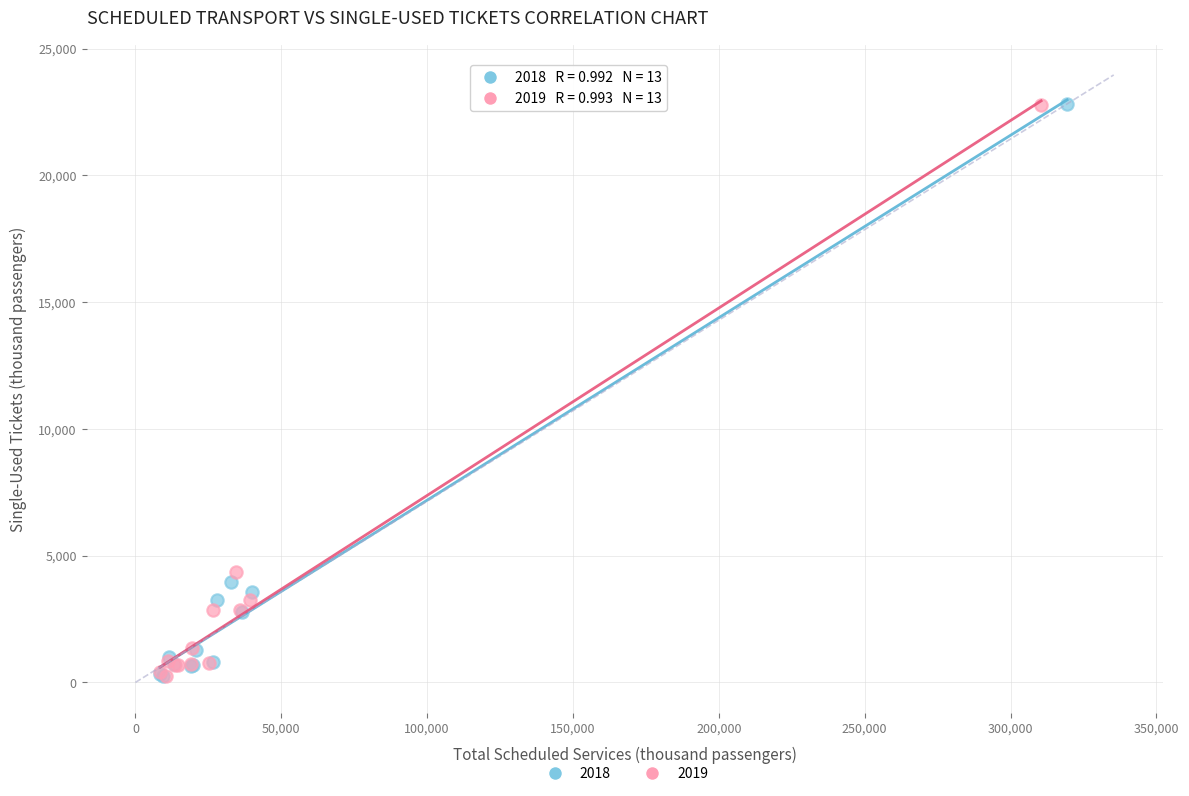

Which series has the largest Y range (max minus min)?

2018